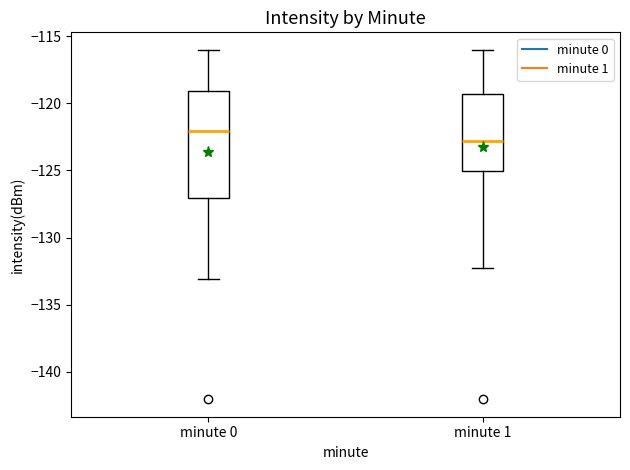

Which box's median line is the highest?

minute 0